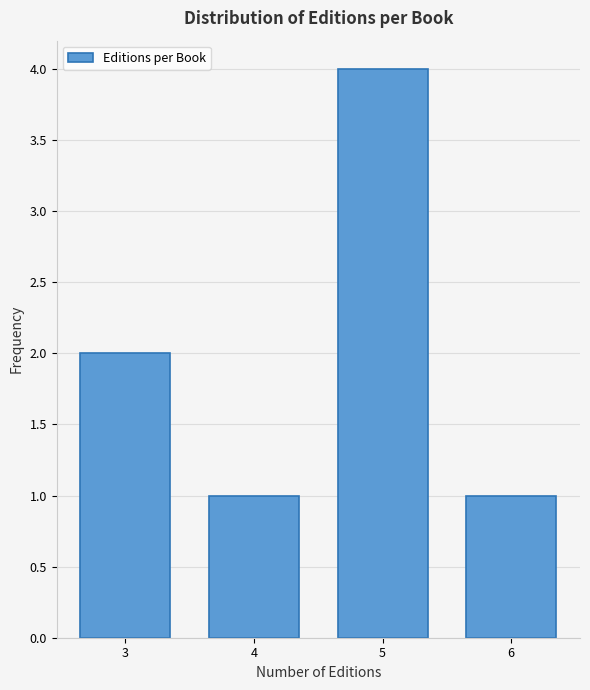

Reading right to left, extract all data points from this chart.

6=1	5=4	4=1	3=2